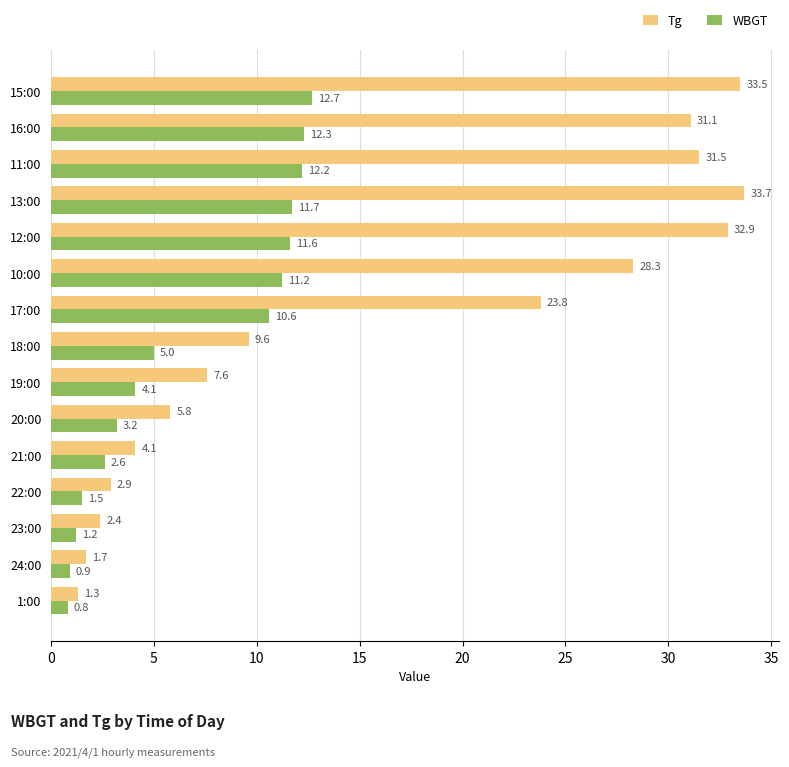

What is the average value of the Tg series?

16.7